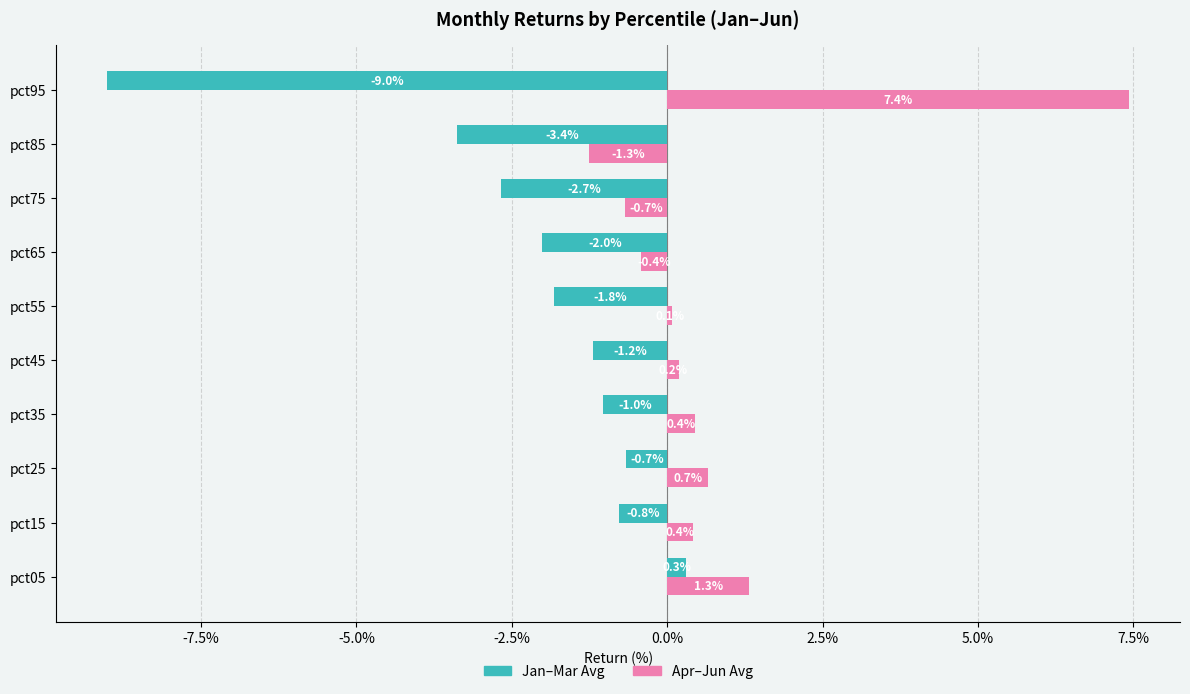

What are all the series names shown in the legend?

Jan–Mar Avg, Apr–Jun Avg